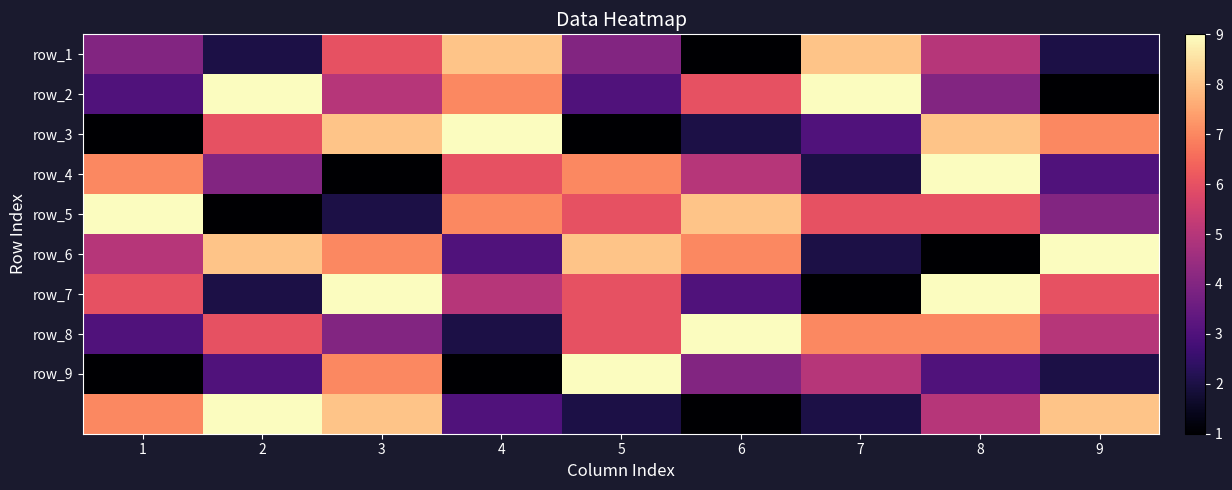

At how many categories does at least one series exceed 3?

9